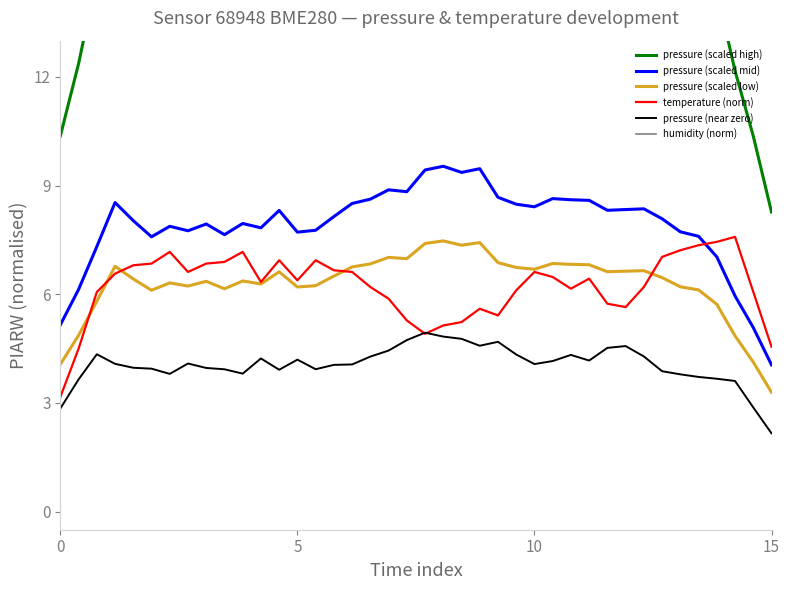

True or false: pressure (near zero) and pressure (scaled low) intersect in this chart.

False